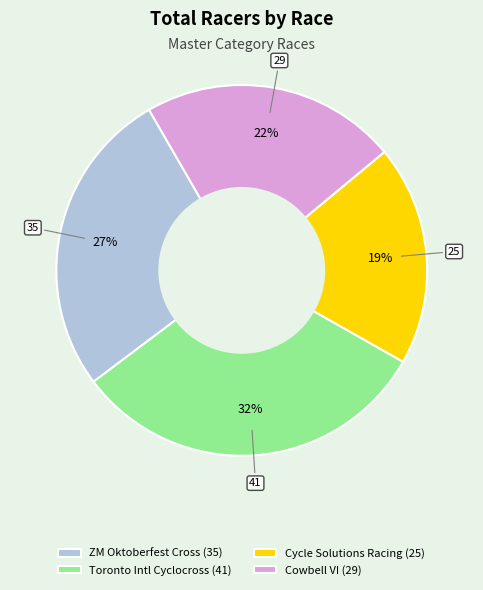

Is it true that ZM Oktoberfest Cross (35) is 27% of the pie?

True